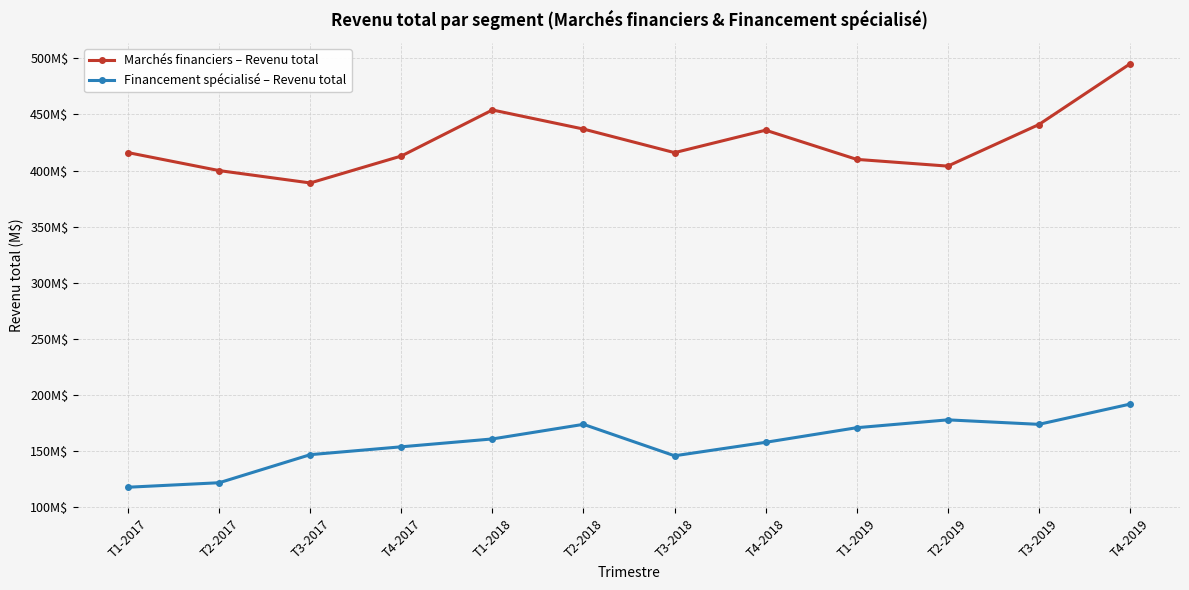

What are all the series names shown in the legend?

Marchés financiers – Revenu total, Financement spécialisé – Revenu total